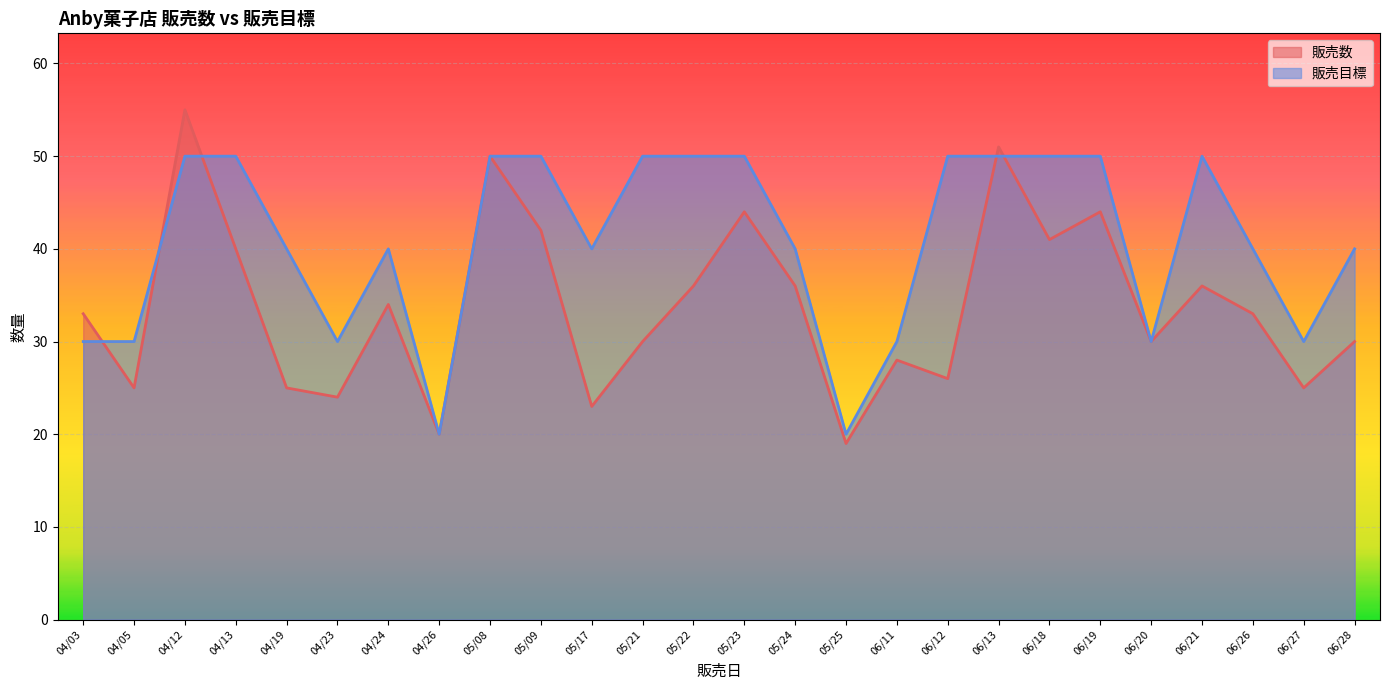

What is the value of the 販売数 point at the 5th from the left?

25